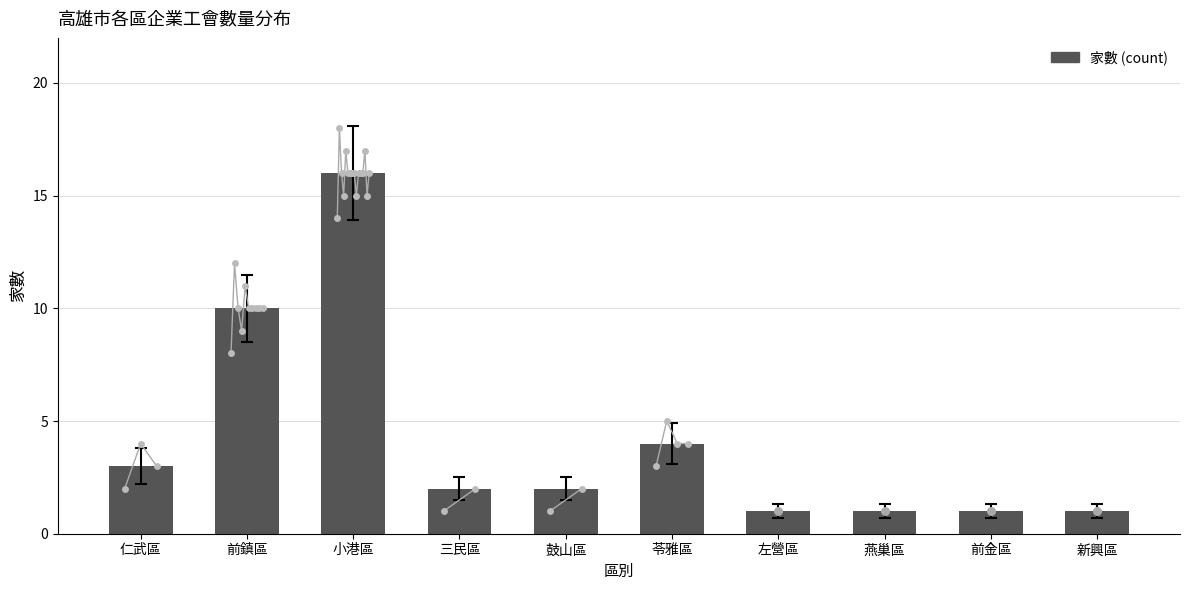

Between 仁武區 and 燕巢區, which is larger?

仁武區